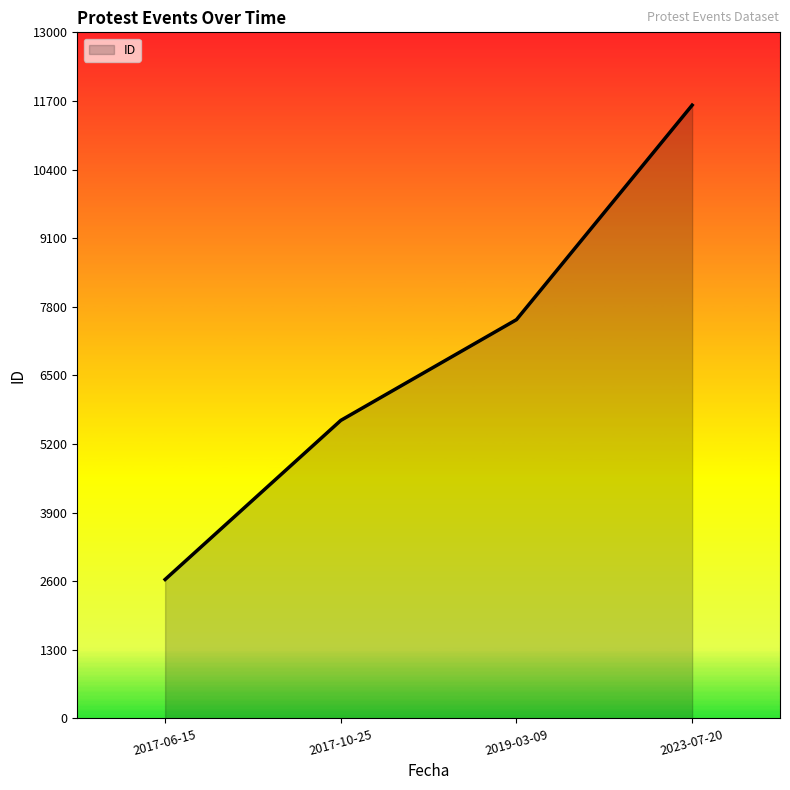

Is it true that the value at 2017-10-25 is 2879?

False